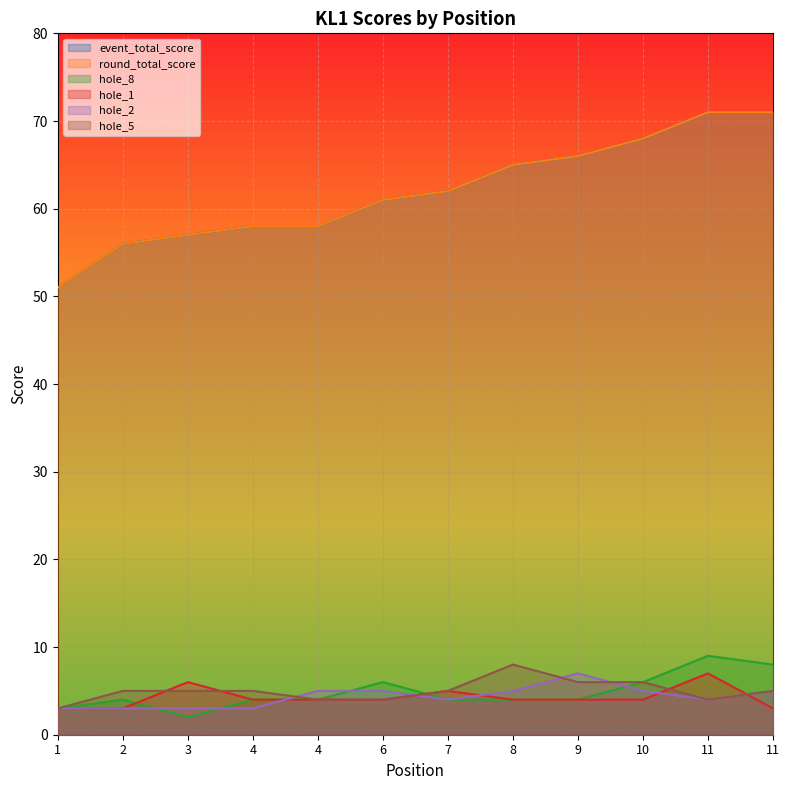

Does the chart display data point markers on the line(s)?

No